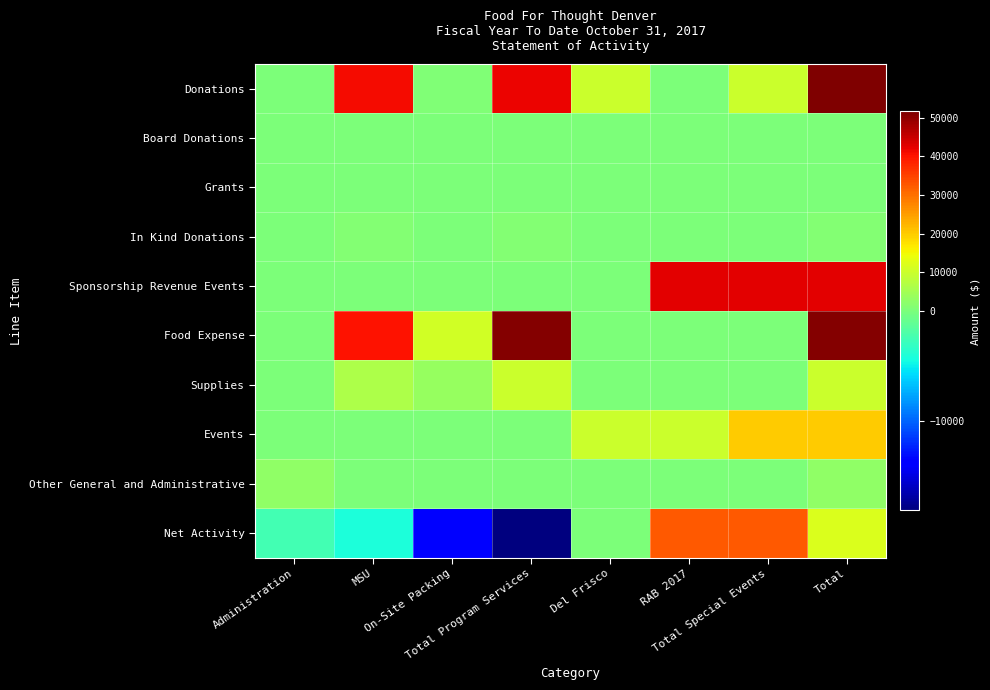

Which has a higher value, Administration or Del Frisco?

Del Frisco